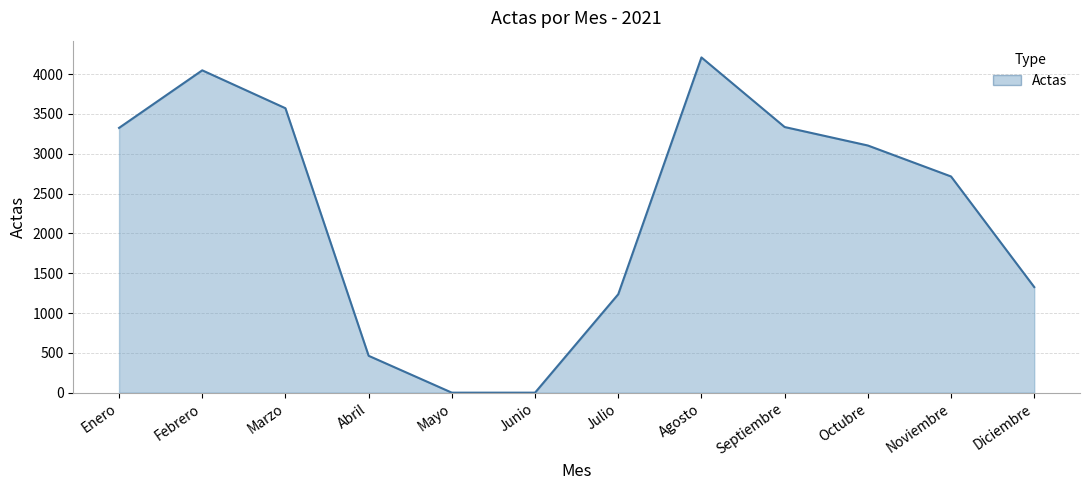

True or false: there are more than 2 points higher than both neighbors.

False